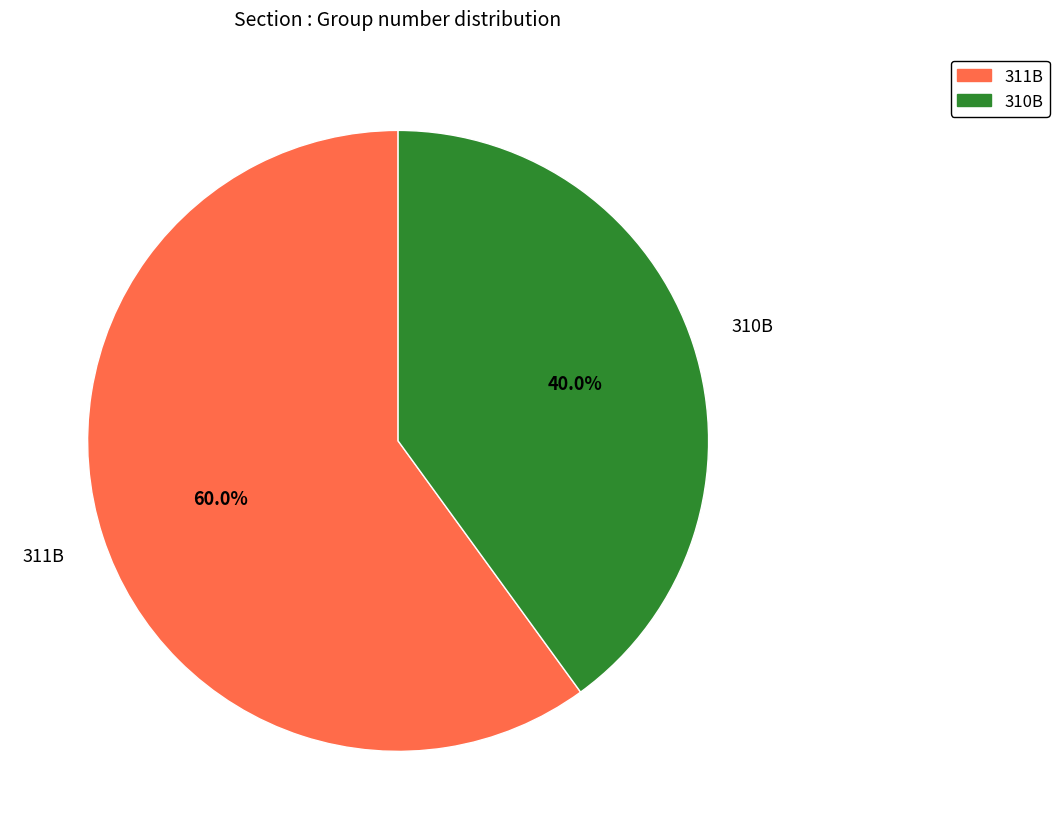

How many segments does this pie chart have?

2